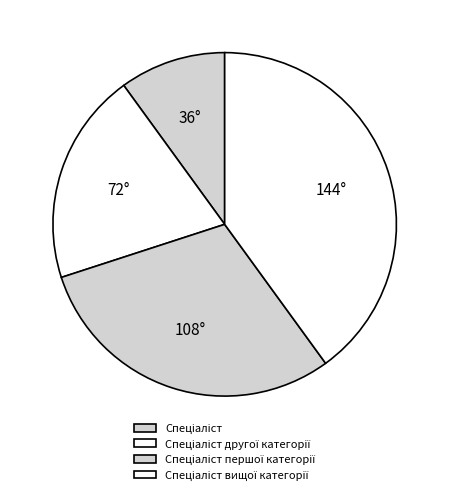

Which has a higher value, Спеціаліст першої категорії or Спеціаліст другої категорії?

Спеціаліст першої категорії